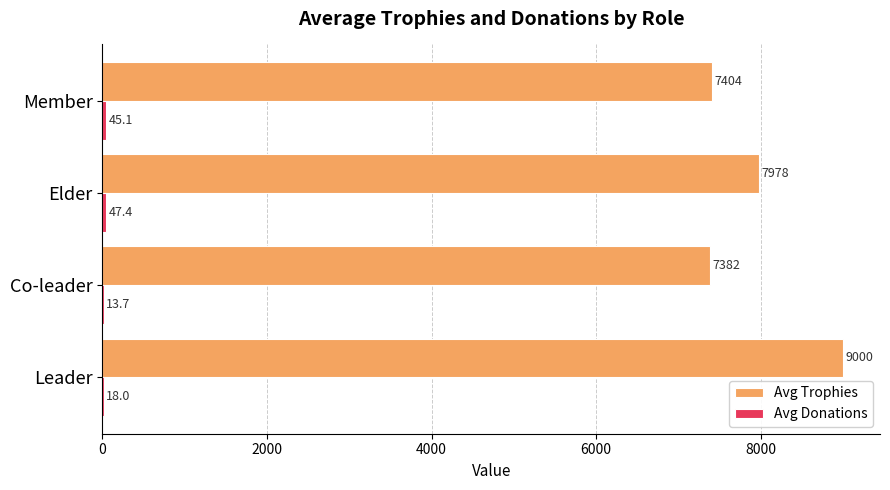

At which category is the sum across all series the highest?

Leader